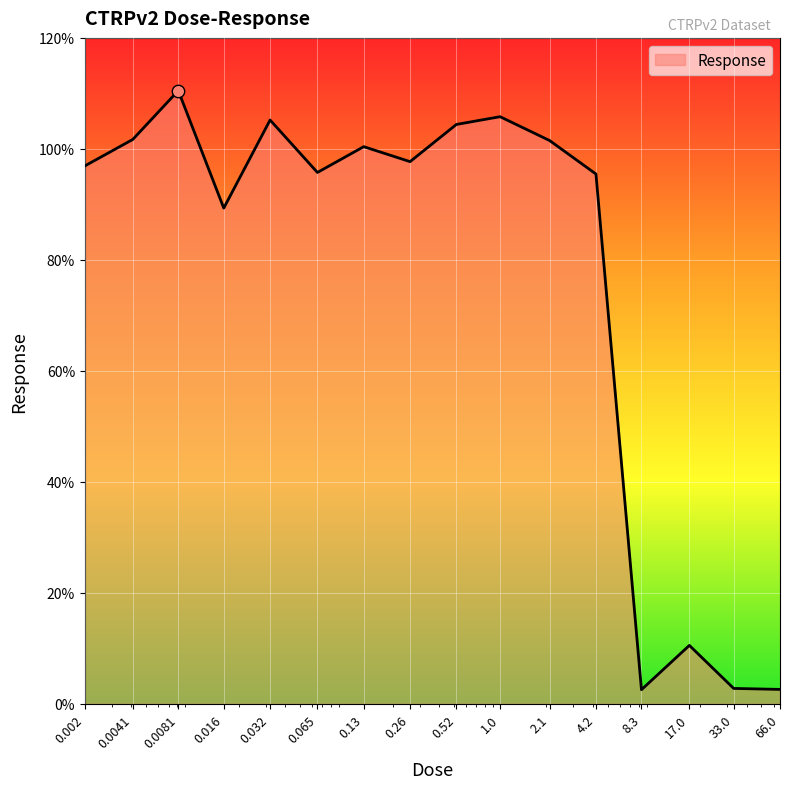

What is the difference between the maximum and minimum values?

108.0